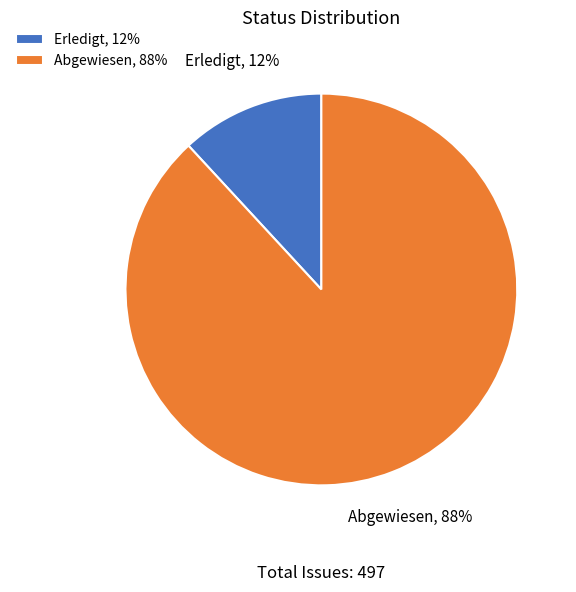

Which slice is the smallest?

Erledigt, 12%